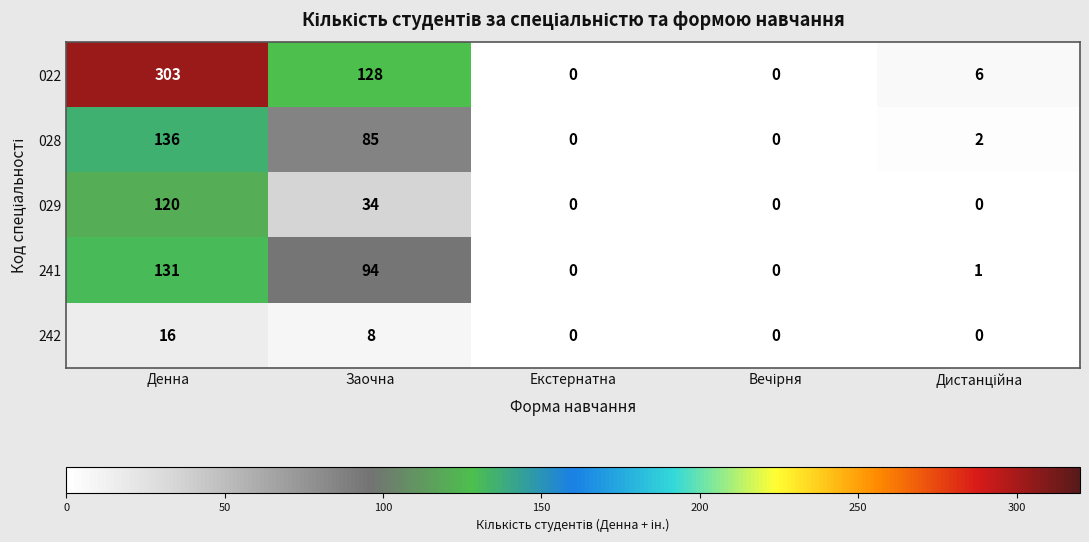

Which series has the widest spread of values?

022